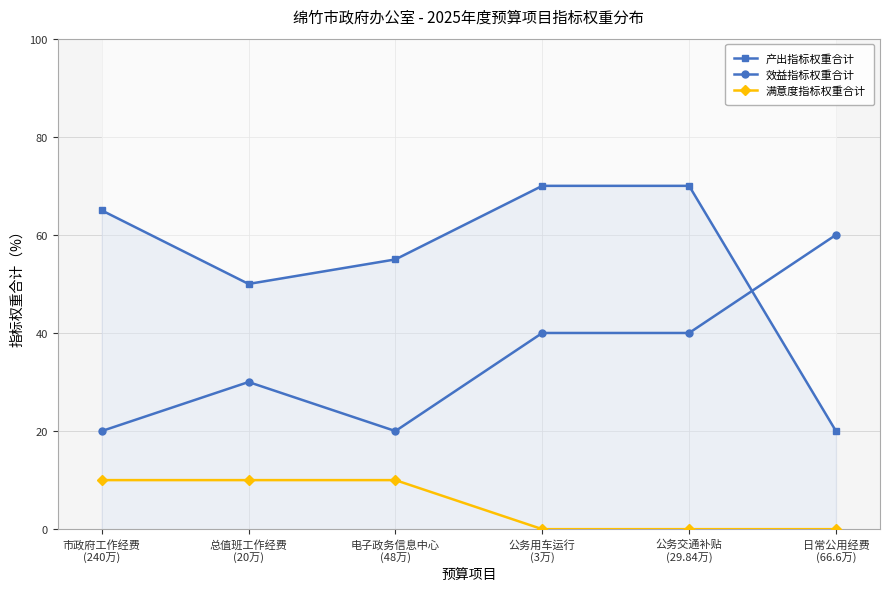

Which series has the largest range (max minus min)?

产出指标权重合计